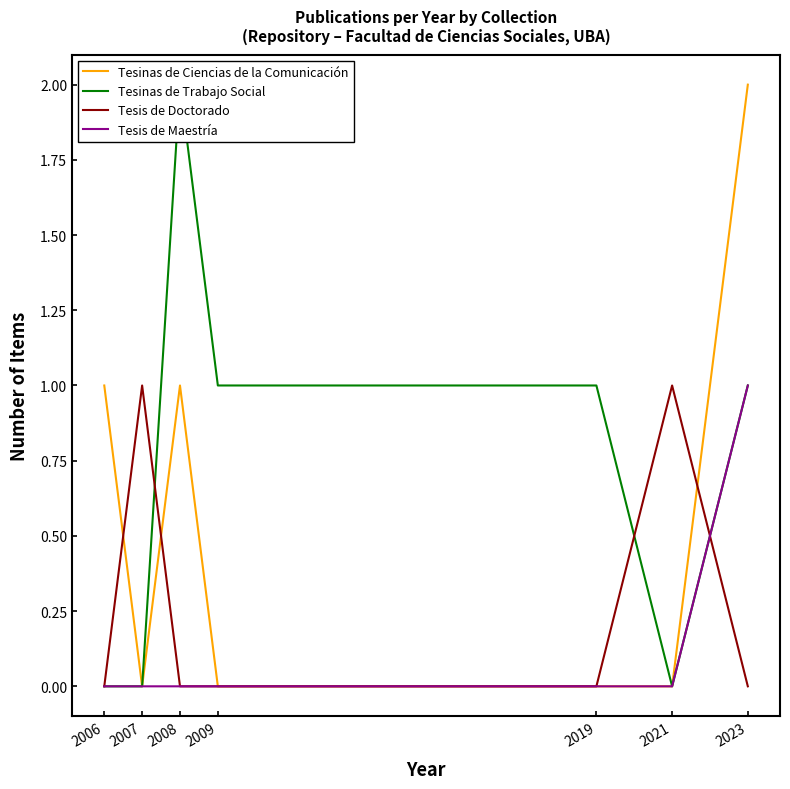

Which category has the lowest value across all series?

2007